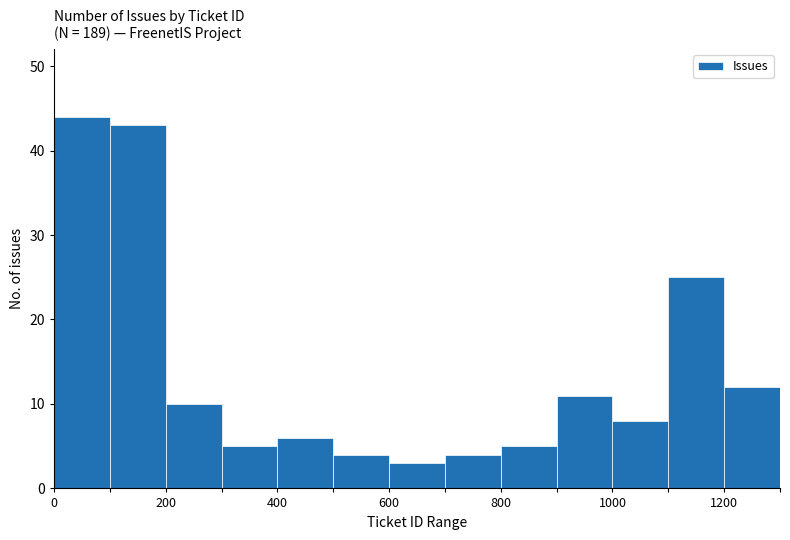

How tall is the bar that spans 200 to 300 on the x-axis? The values are not printed on the chart, so give them approximately, as read against the axis.

10